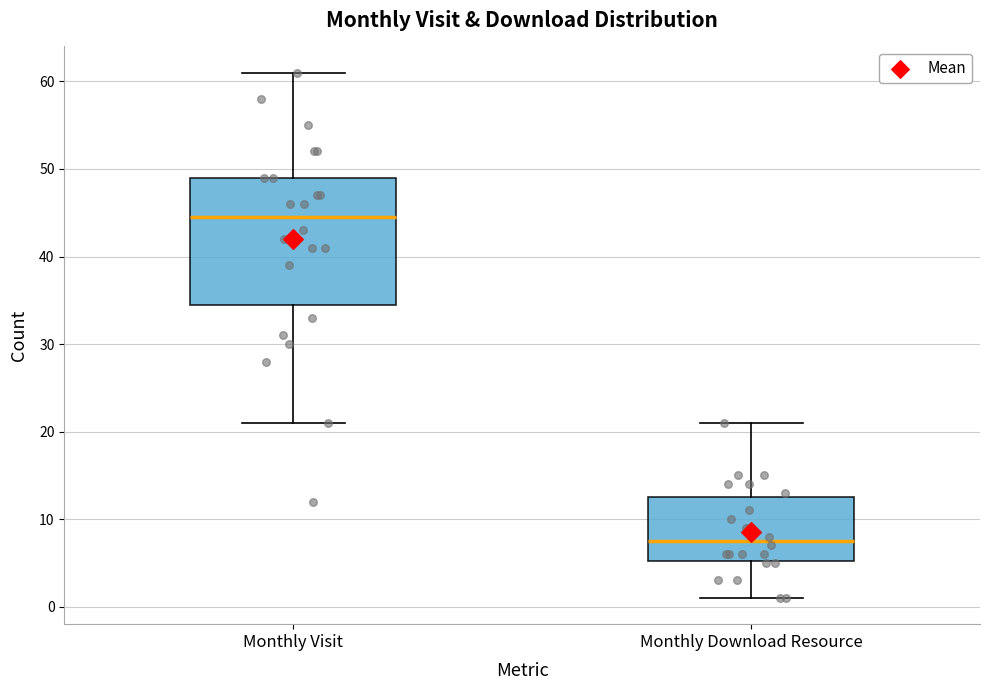

Which box has the highest median line?

Monthly Visit